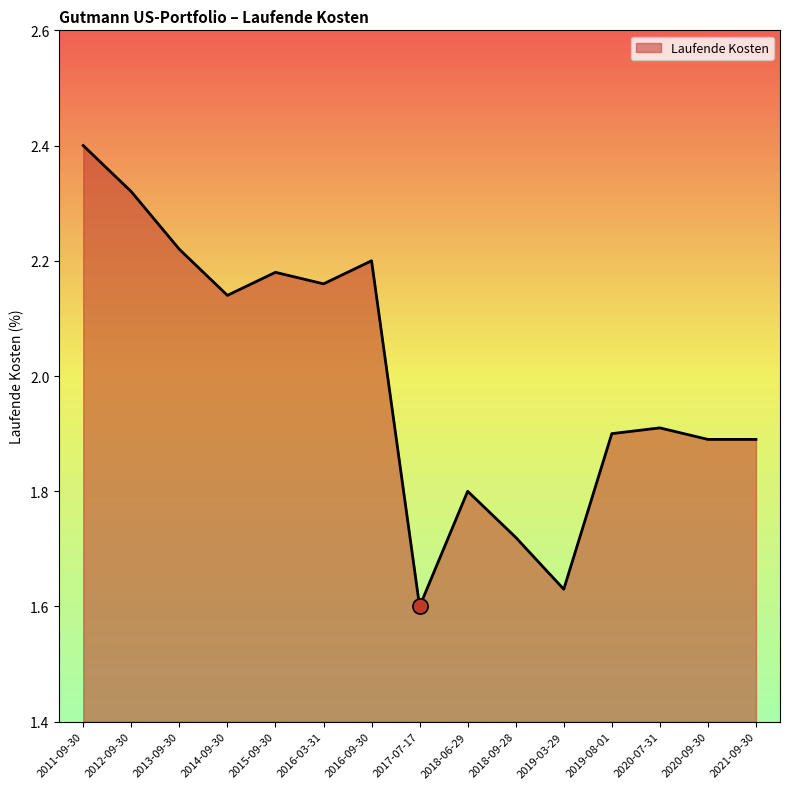

Between 2014-09-30 and 2020-09-30, which is larger?

2014-09-30